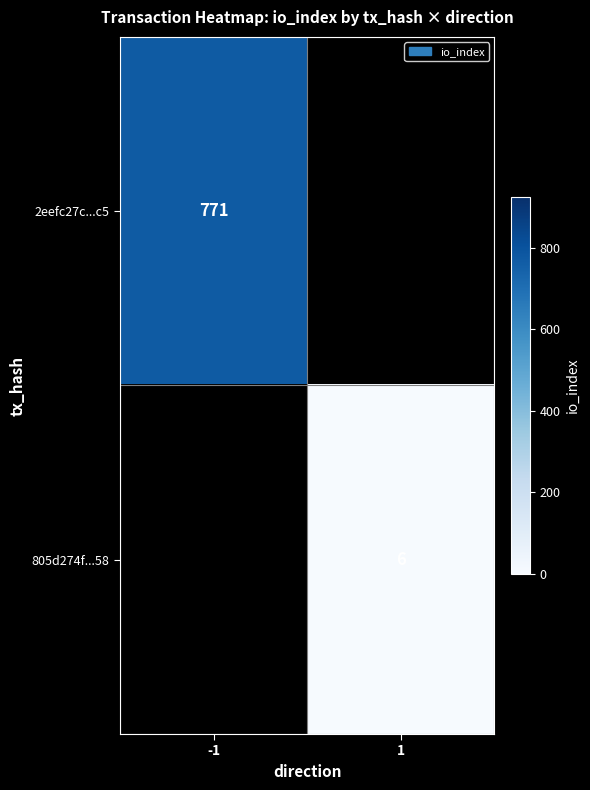

True or false: 805d274f...58 has a value of 2 at 1.

False